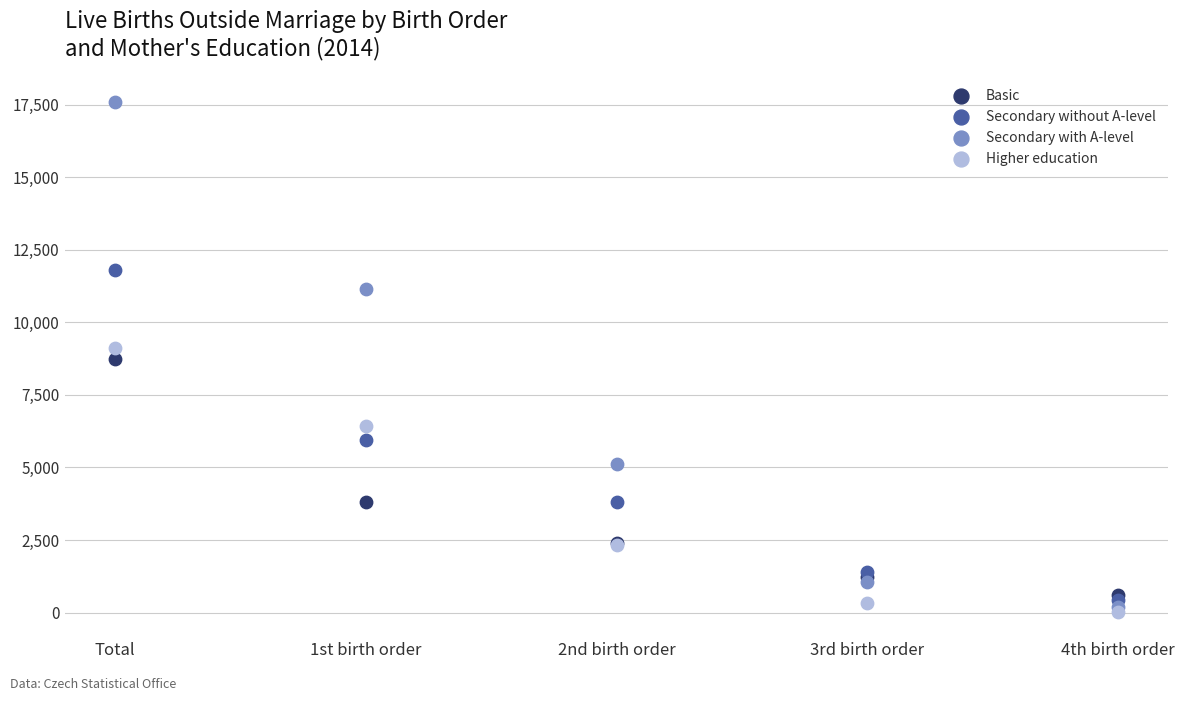

Which series contains the lowest Y value?

Higher education